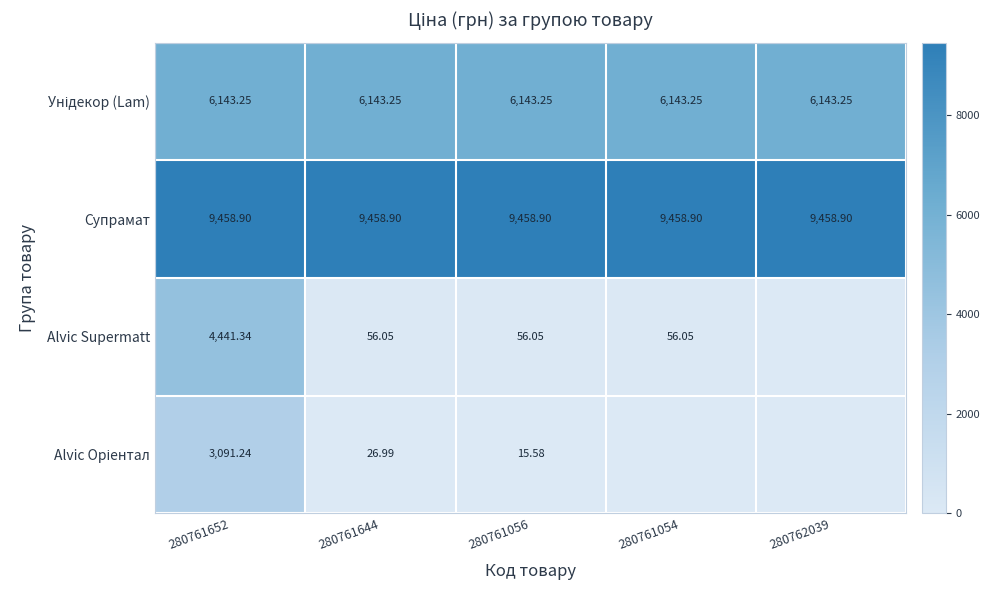

Which series has the widest spread of values?

Alvic Supermatt